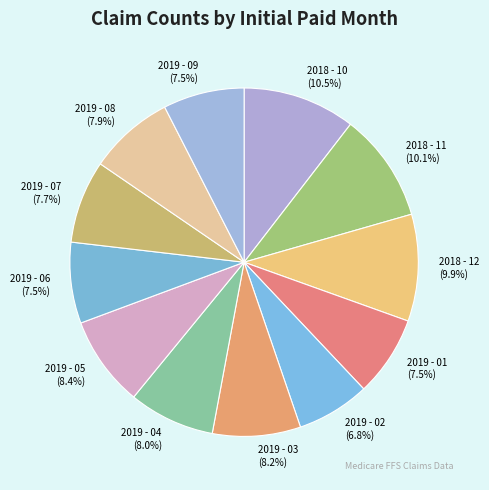

Count the number of slices in the pie.

12